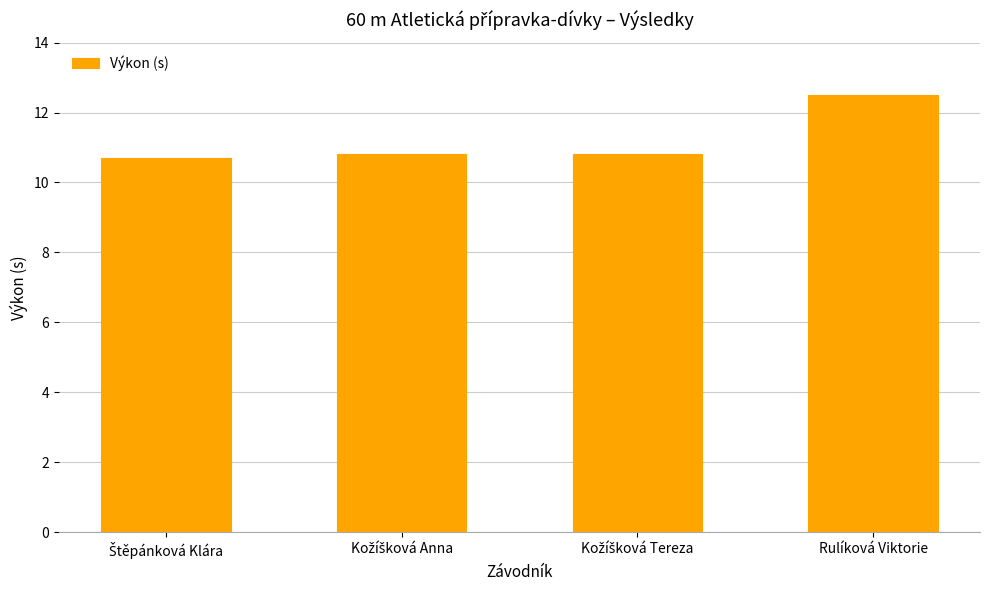

What is the value of the 2nd bar from the left?

10.8